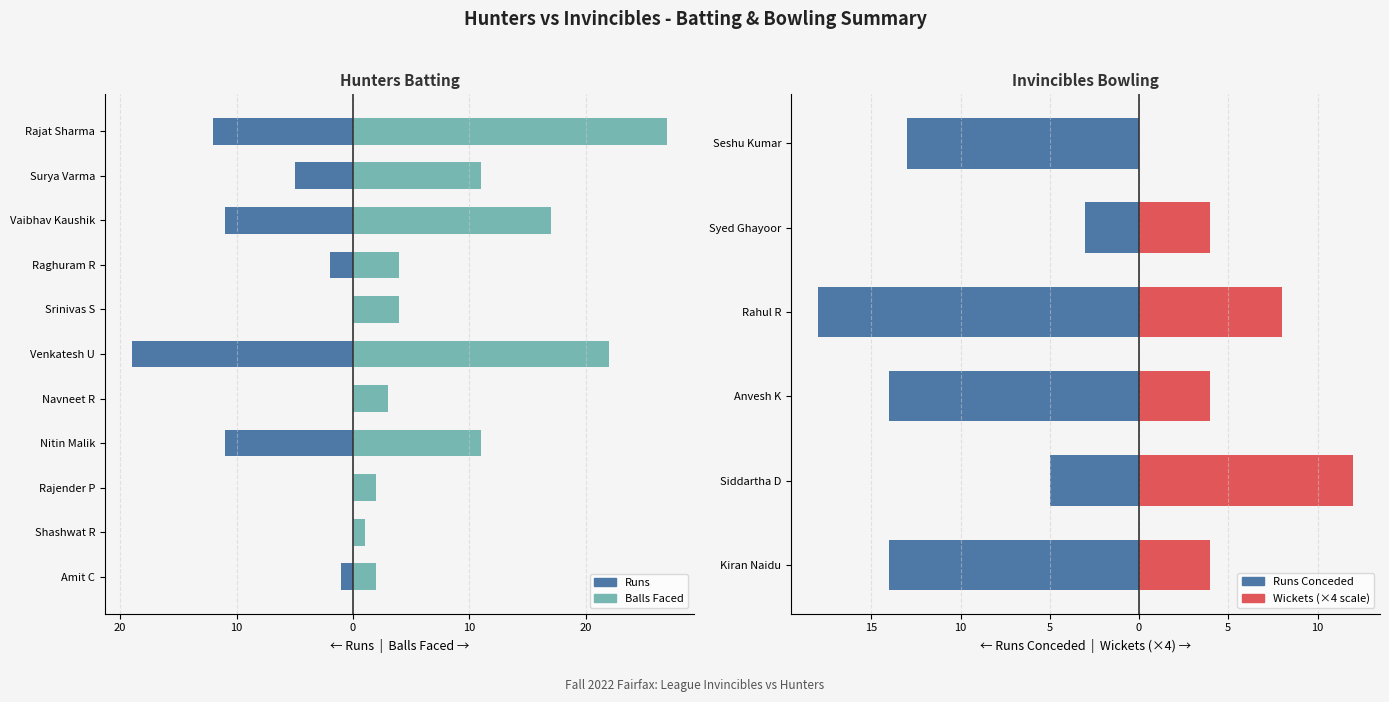

At how many categories does at least one series exceed -2?

11